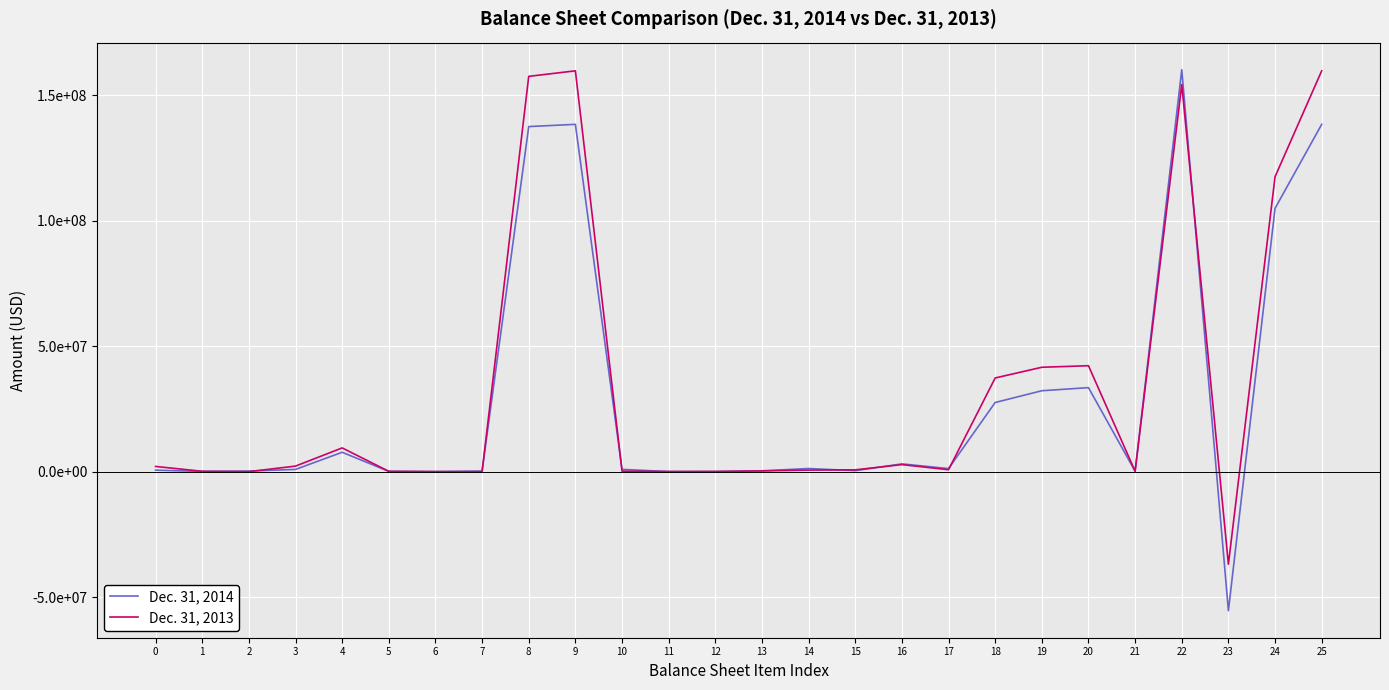

Where is the first local maximum for Dec. 31, 2013?

4